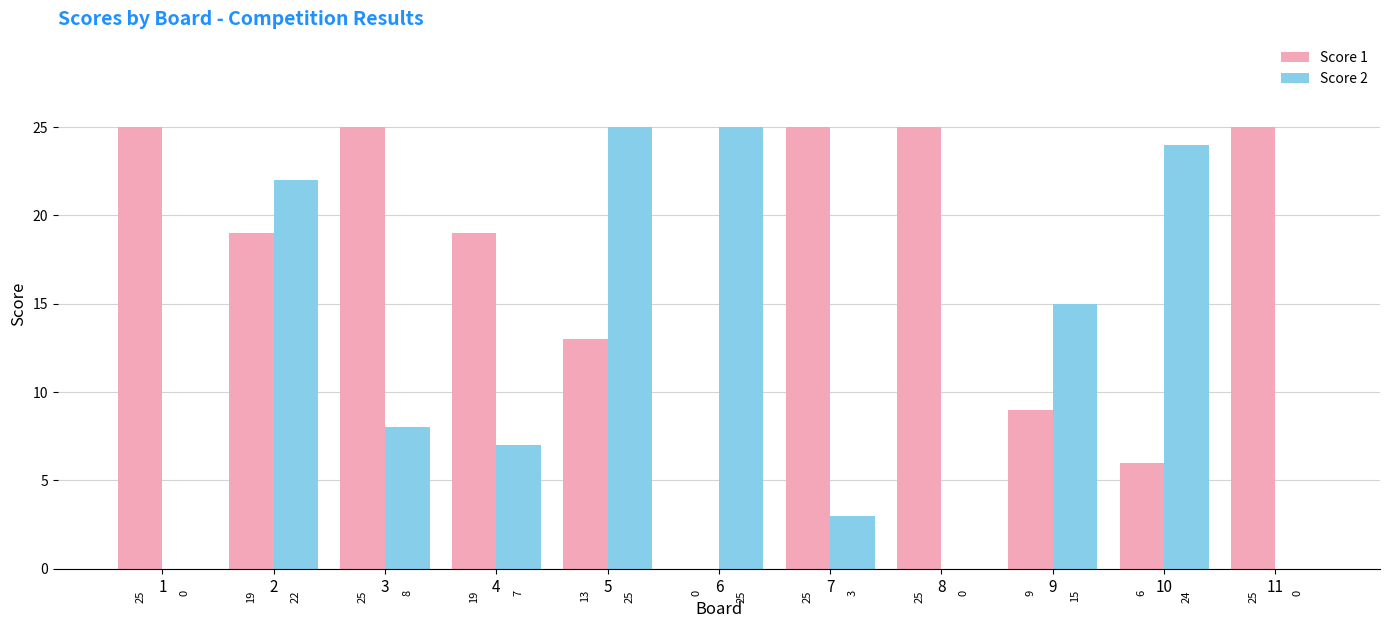

True or false: Score 2 has a value of 7 at 4.

True